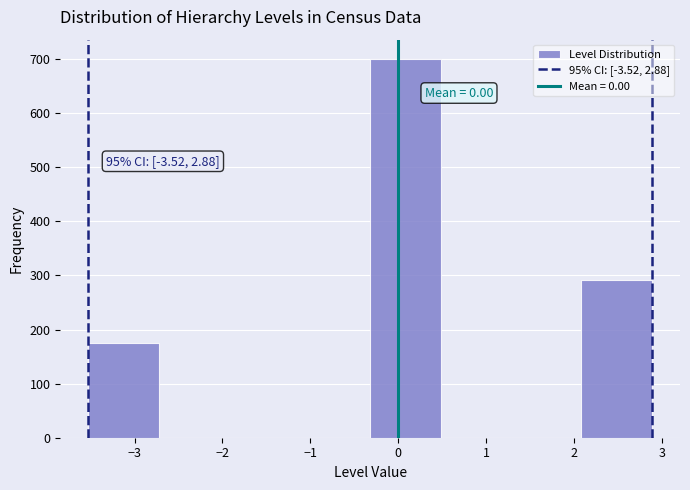

Which range on the x-axis has the tallest bar?

-0.3 to 0.5